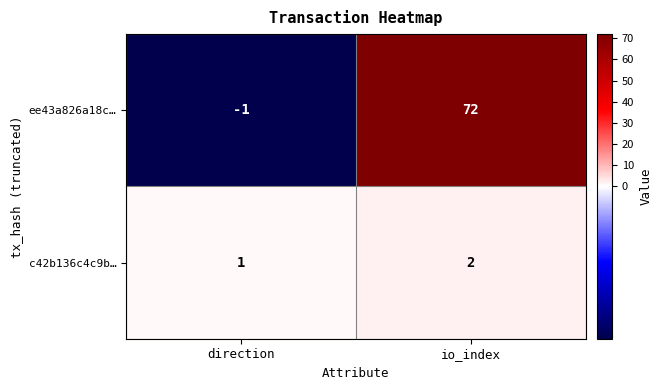

What is the sum of all c42b136c4c9b… values?

3